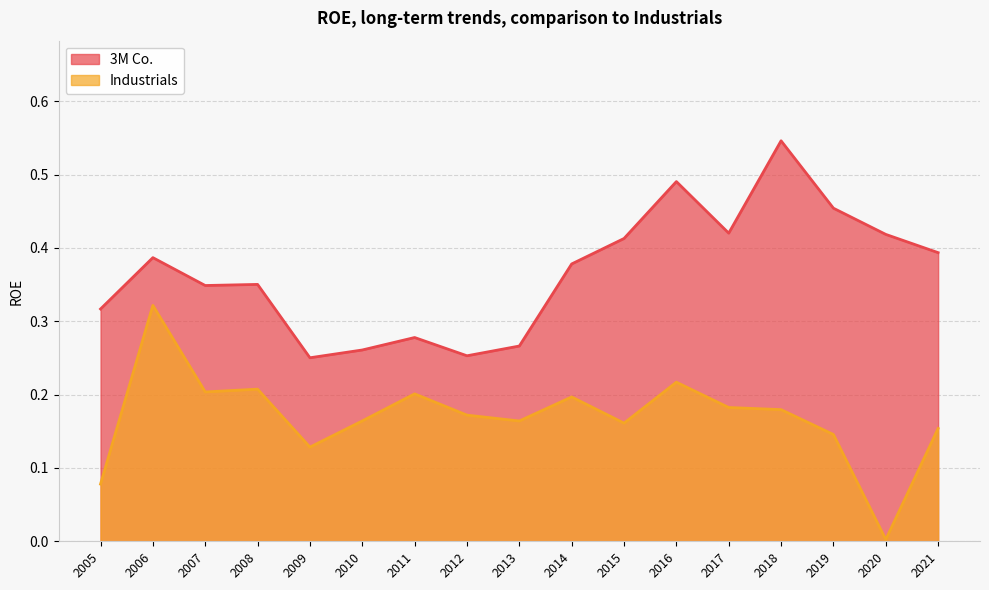

Between 2010 and 2014, which is larger?

2014